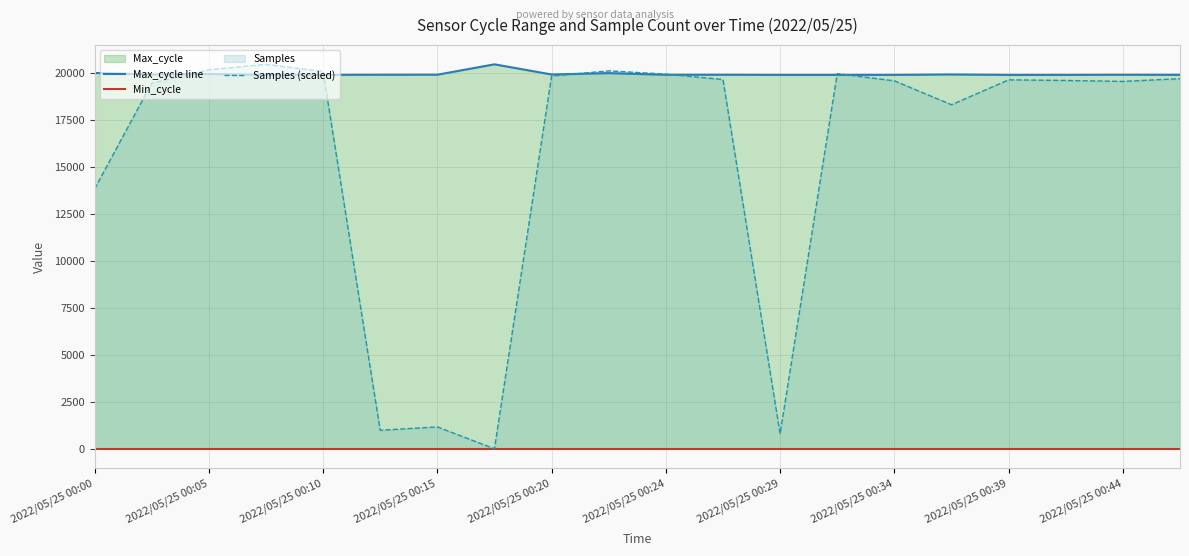

How many data points in Max_cycle line are above 19926?

9